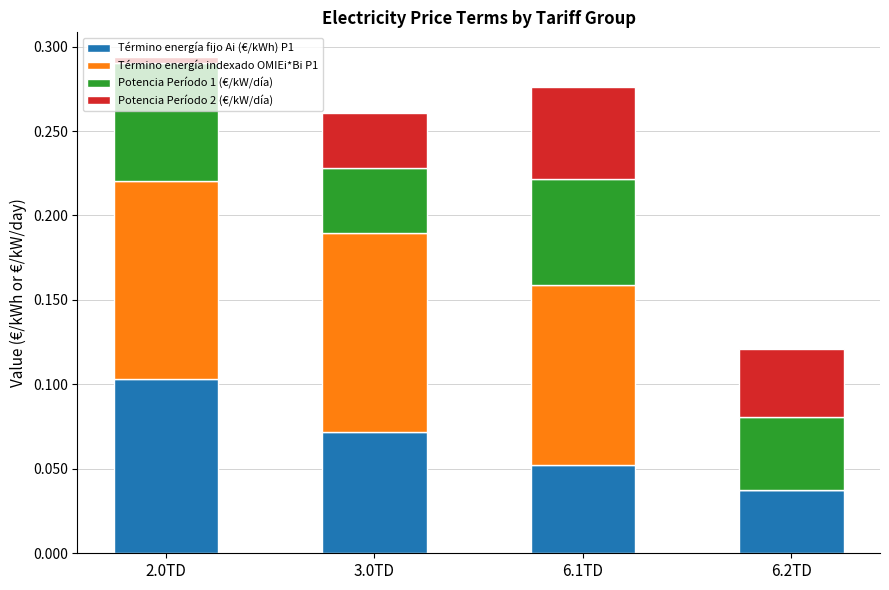

At which category is the sum across all series the highest?

2.0TD